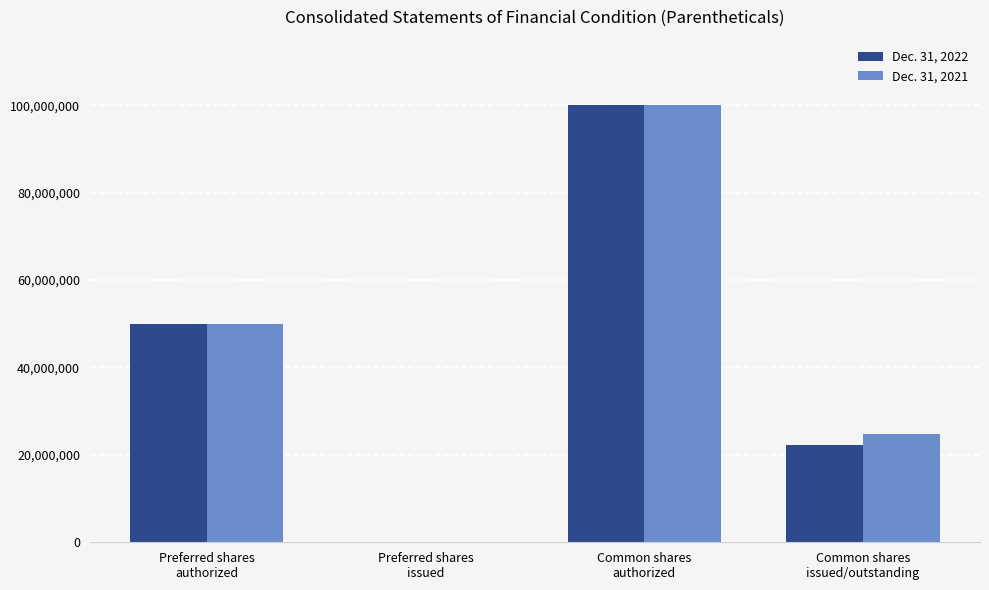

What is the sum of all Dec. 31, 2021 values?

174795124